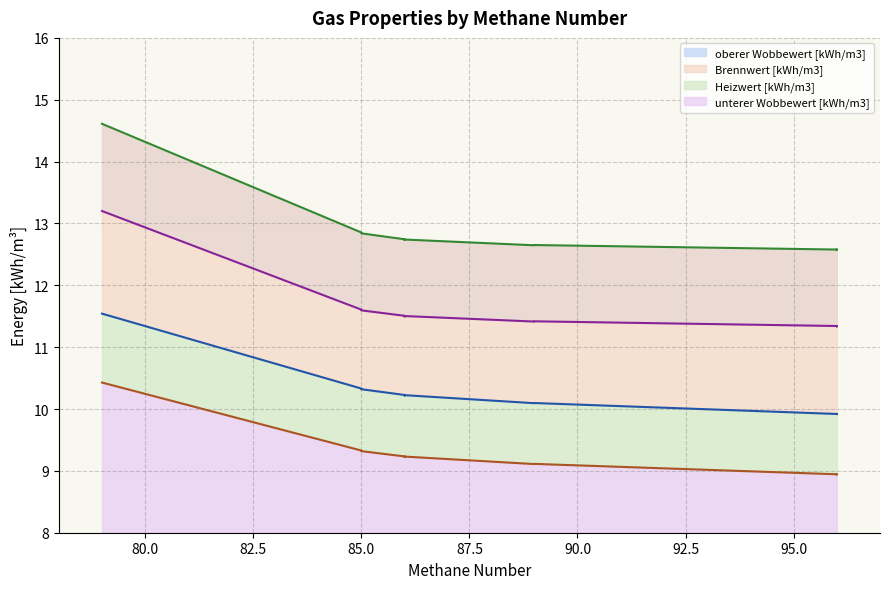

The value of Brennwert [kWh/m3] at 79 is 11.5. True or false?

True